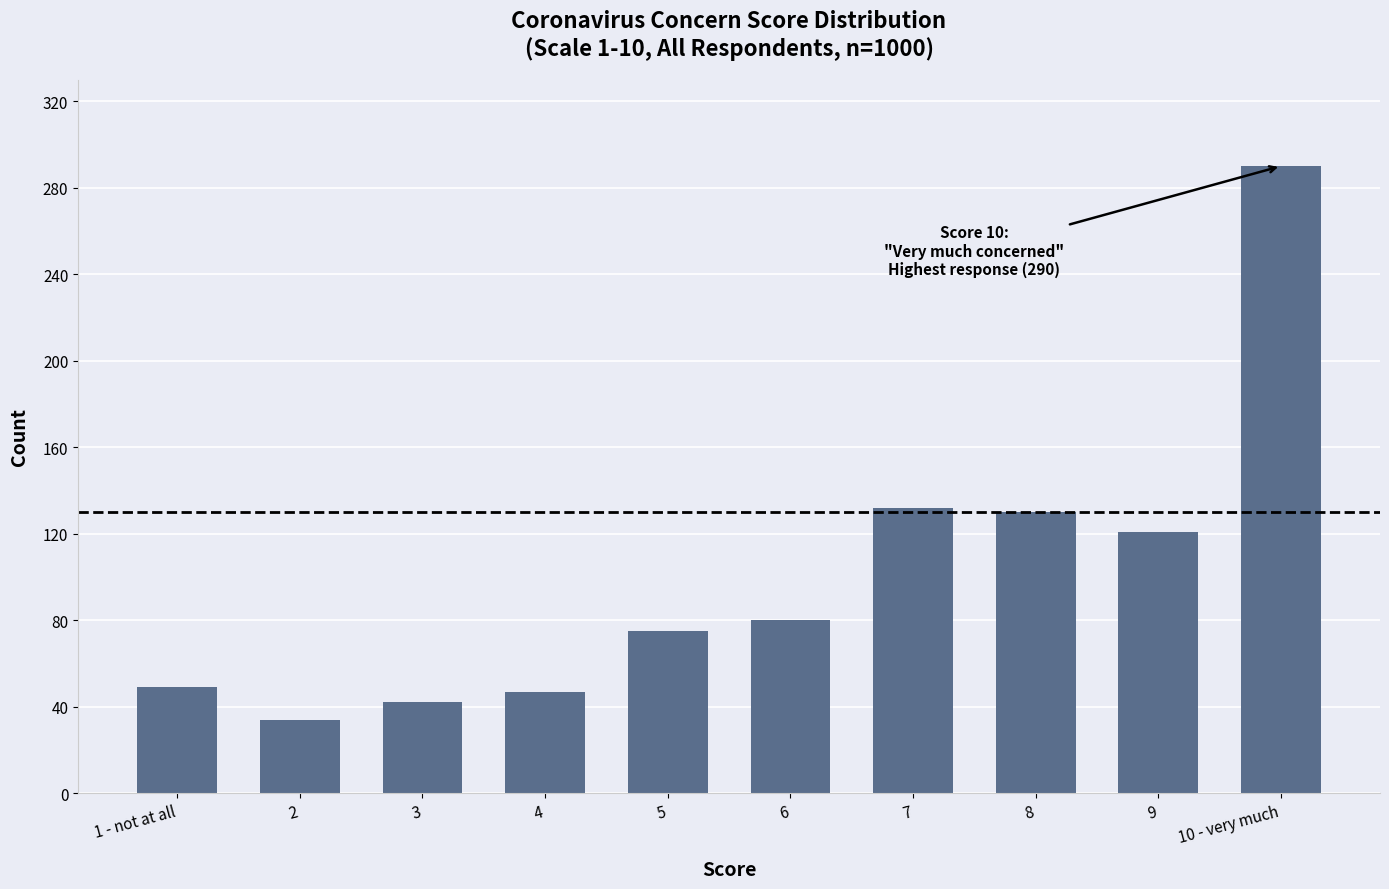

What is the maximum value shown in the chart?

290